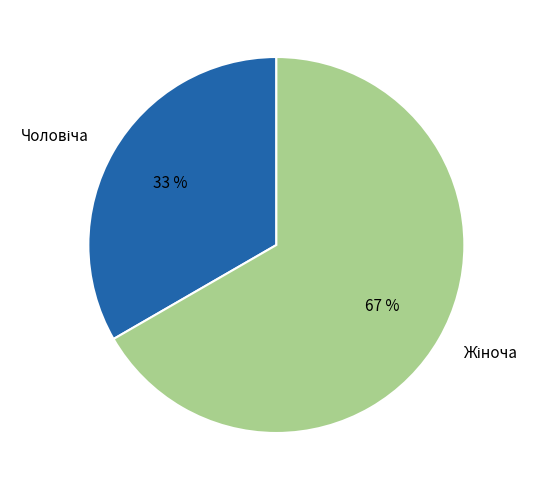

Is there a majority slice in this chart?

Yes